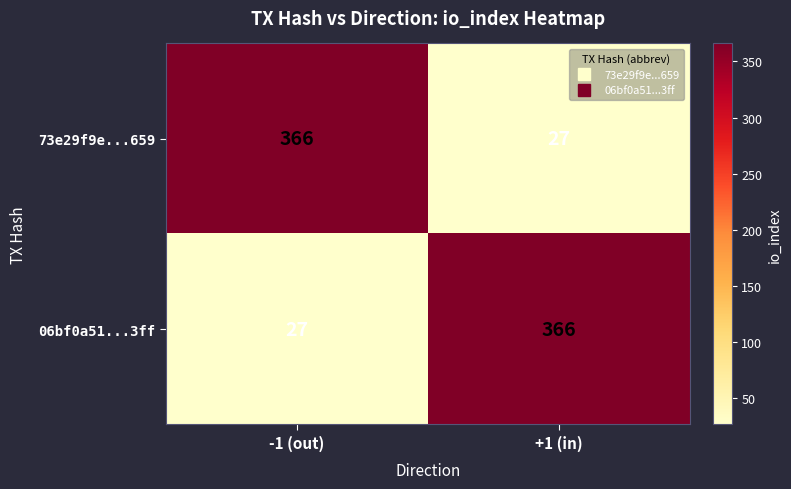

What is the difference between the 06bf0a51...3ff values at +1 (in) and -1 (out)?

339